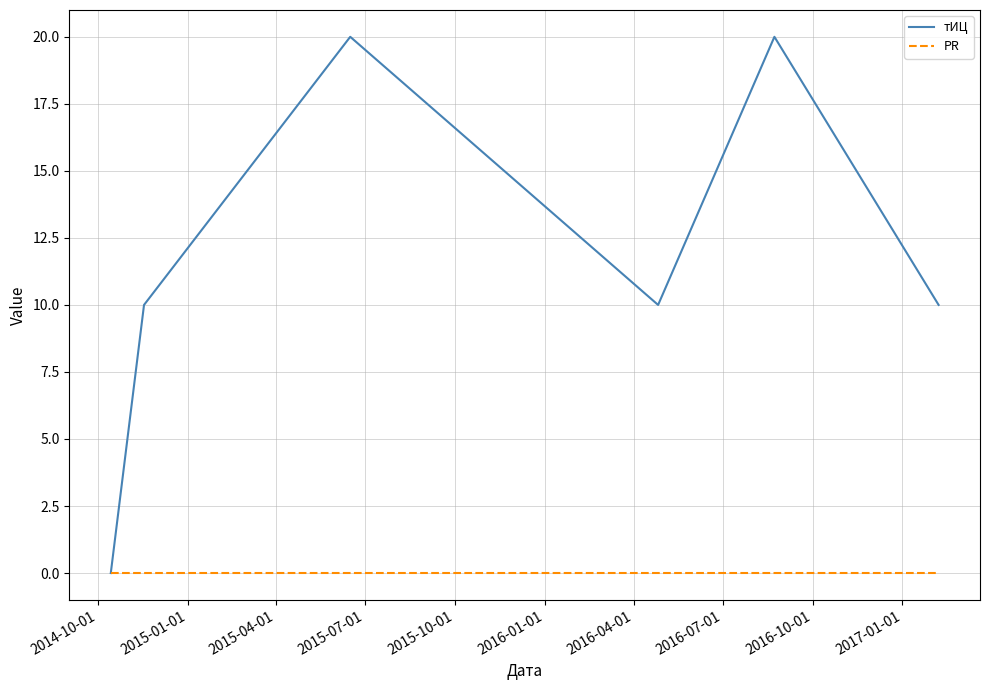

Rank the series by their average value, from highest to lowest.

тИЦ, PR